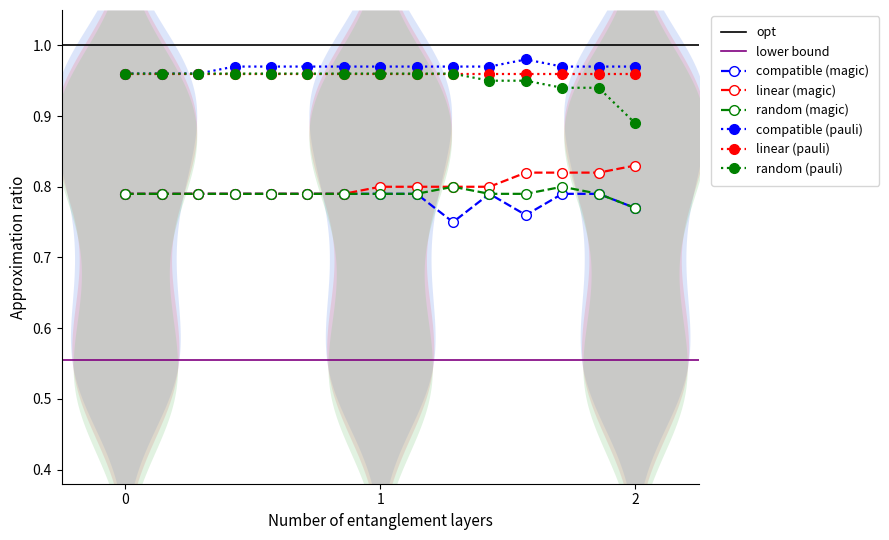

True or false: random (pauli) and compatible (magic) cross at least once.

False